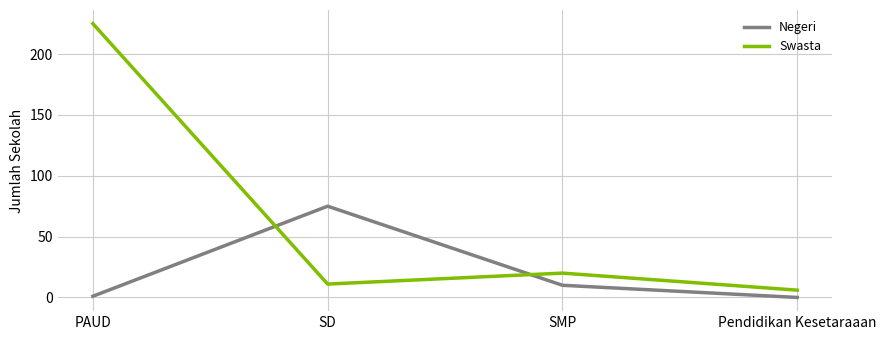

How many lines are shown in the chart?

2